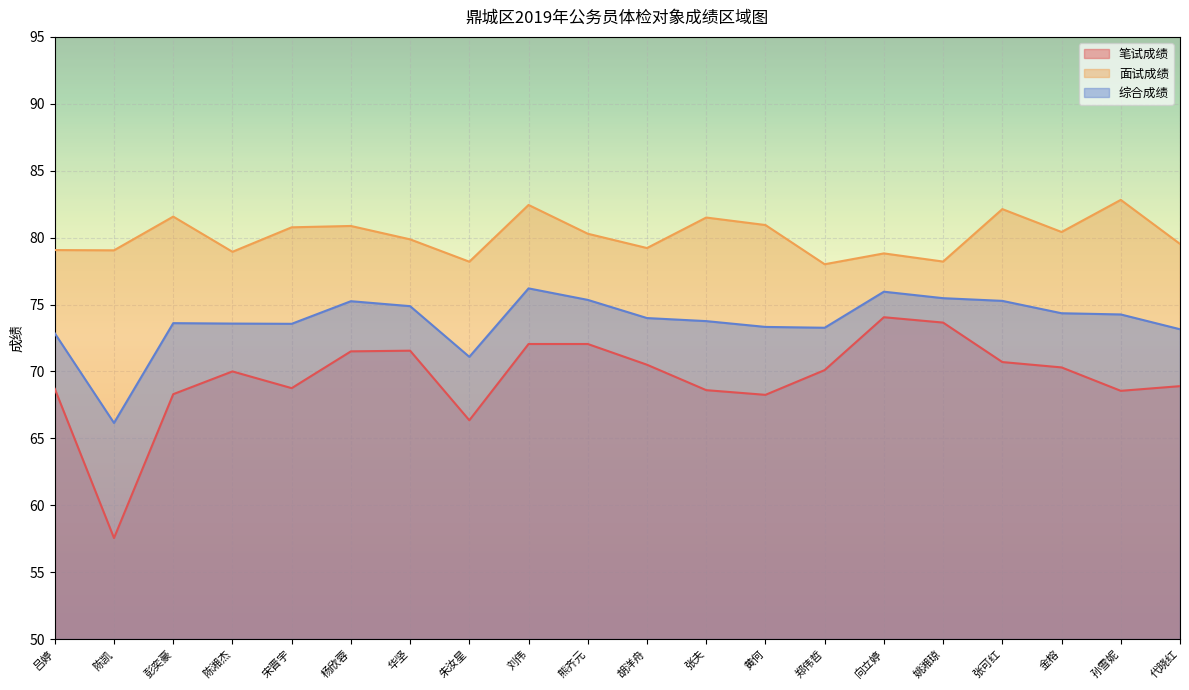

What is the average value of the 综合成绩 series?

73.8